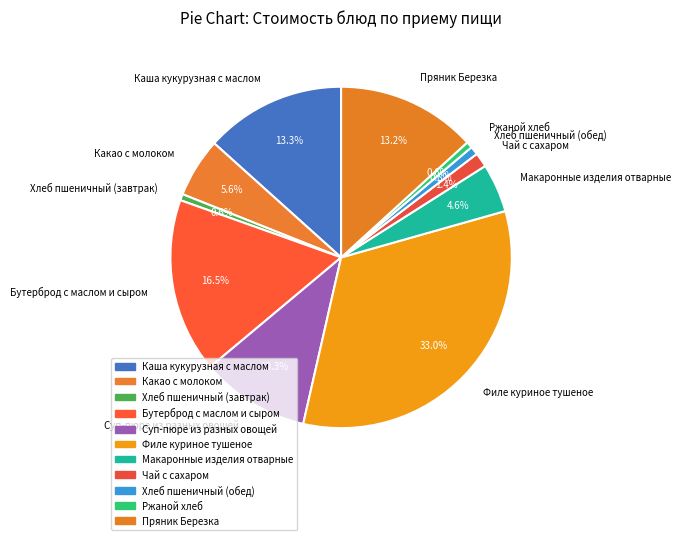

Is there a majority slice in this chart?

No